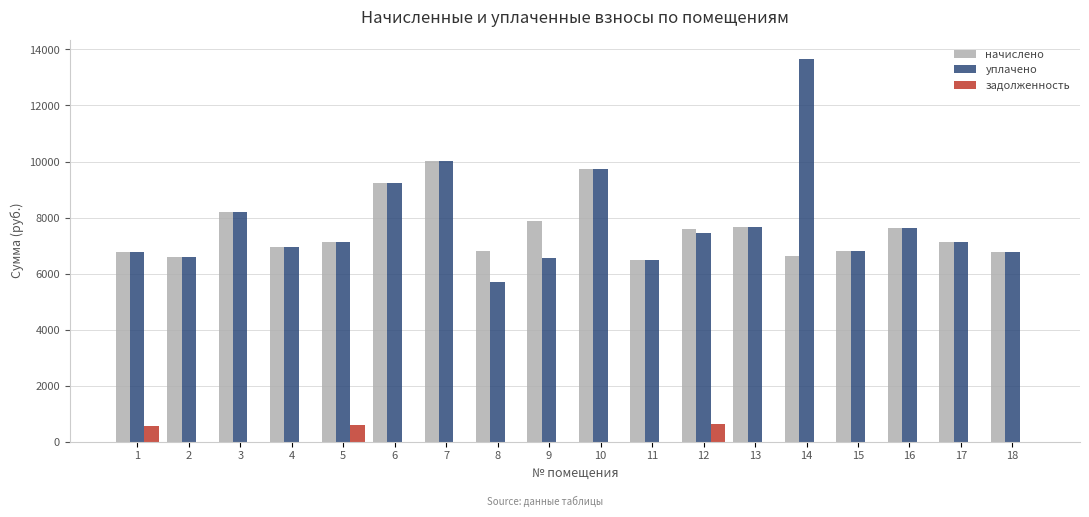

What is the total value across all series at 14?

20289.3